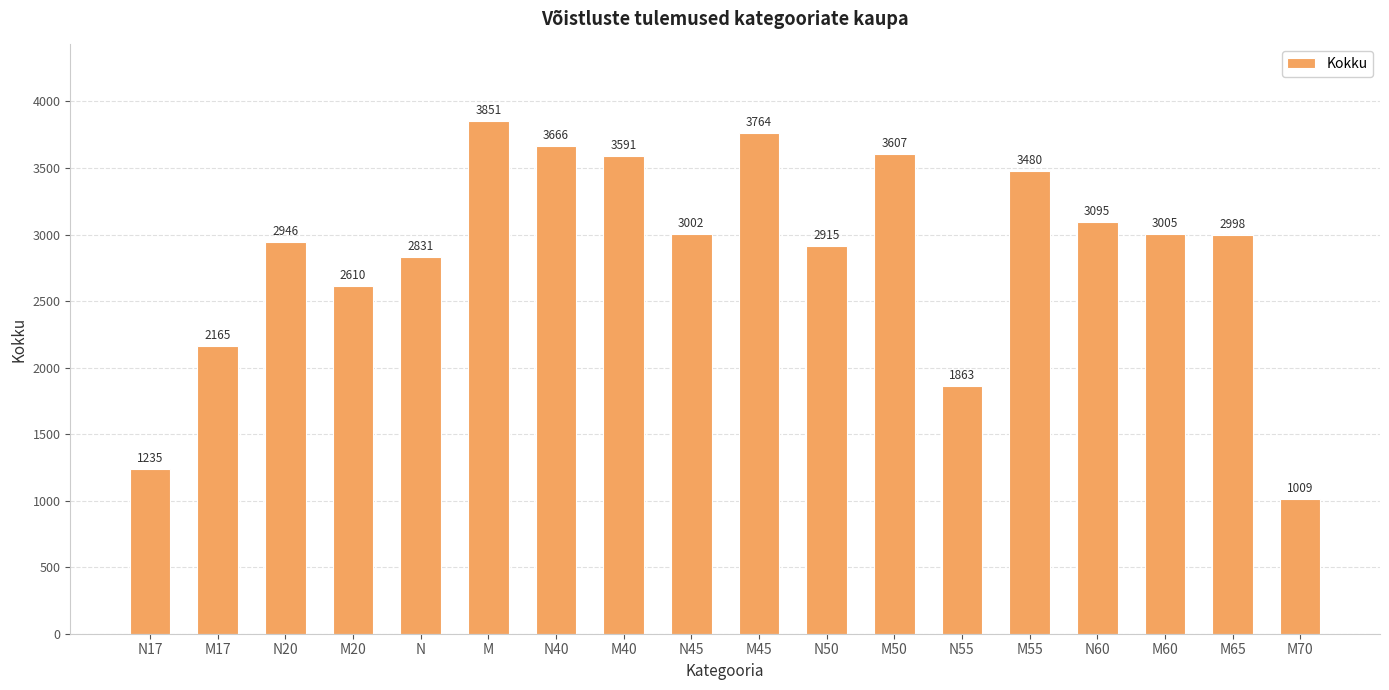

What is the greatest value displayed?

3851